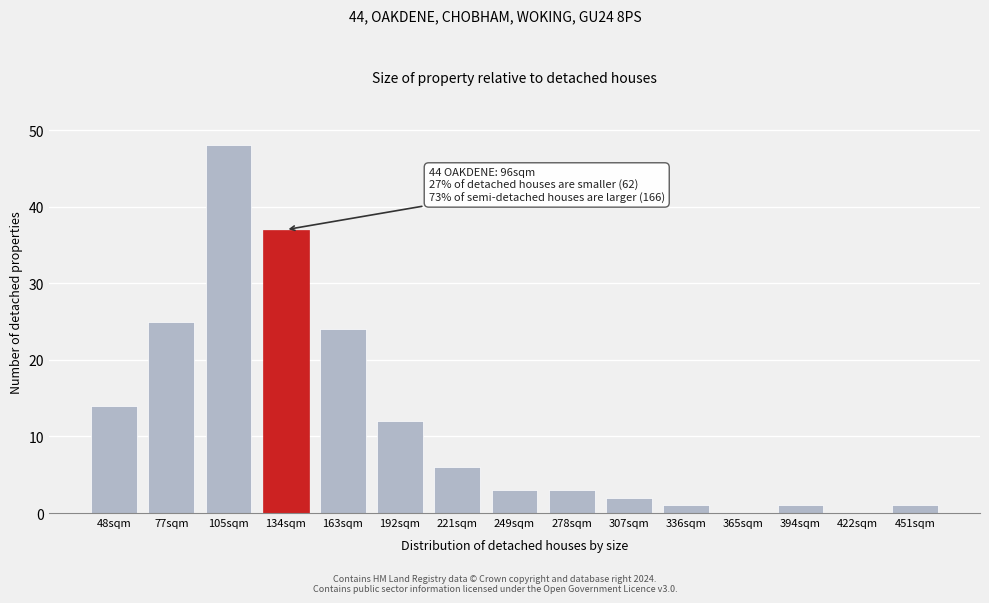

Reading right to left, extract all data points from this chart.

451sqm=1	422sqm=0	394sqm=1	365sqm=0	336sqm=1	307sqm=2	278sqm=3	249sqm=3	221sqm=6	192sqm=12	163sqm=24	134sqm=37	105sqm=48	77sqm=25	48sqm=14